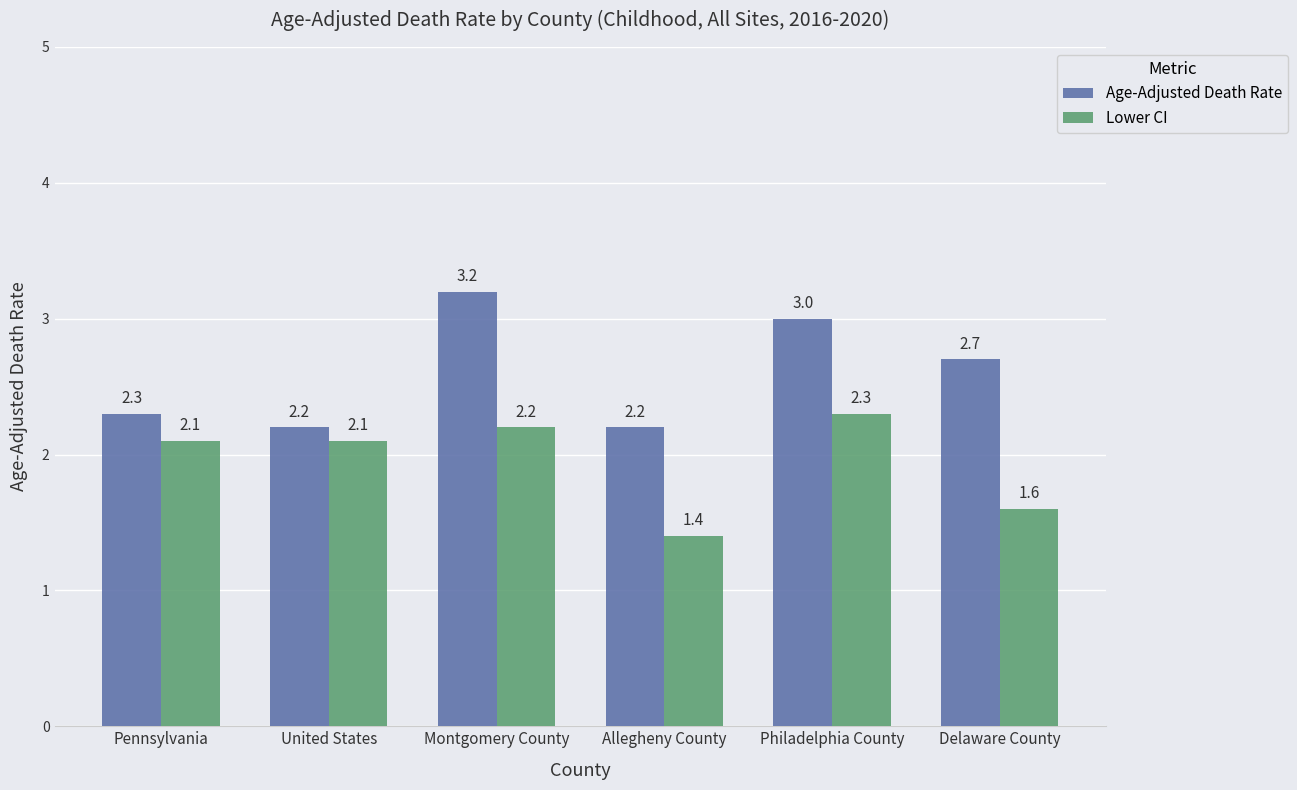

Which label corresponds to the smallest value in the chart?

Allegheny County